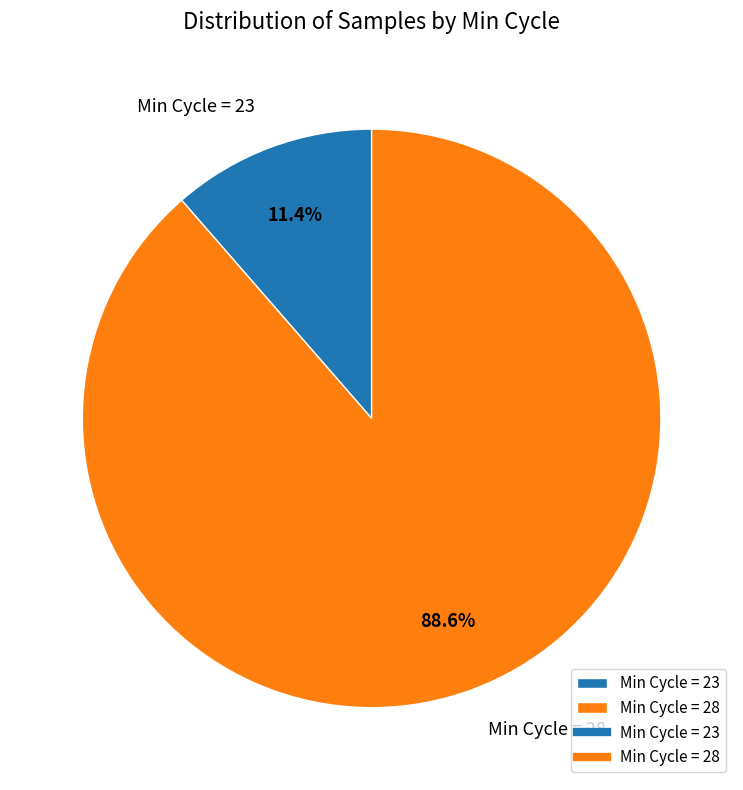

What is the largest slice in the pie chart?

Min Cycle = 28